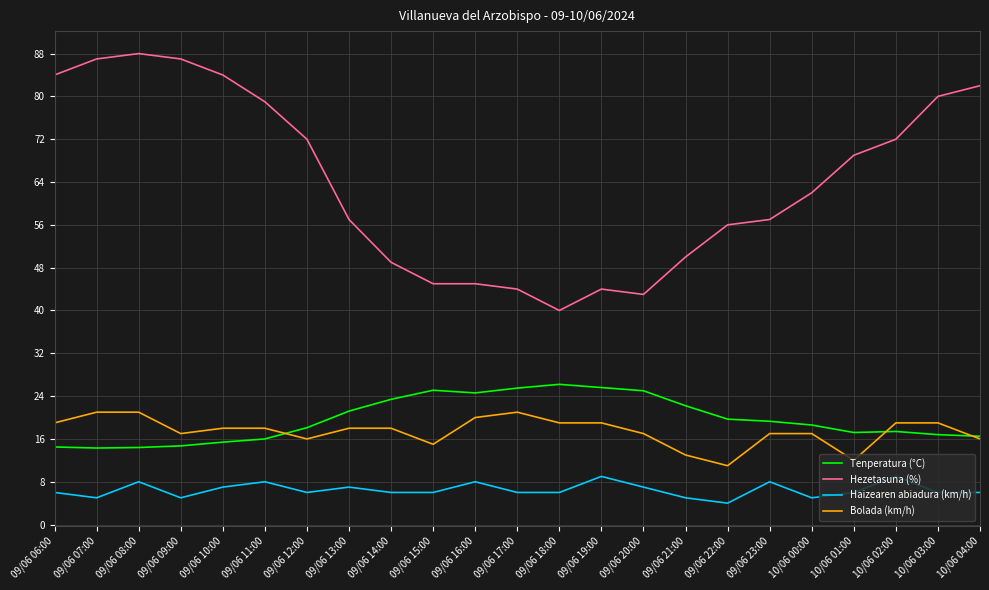

What is the approximate value of Haizearen abiadura (km/h) at 10/06 03:00?

6.0